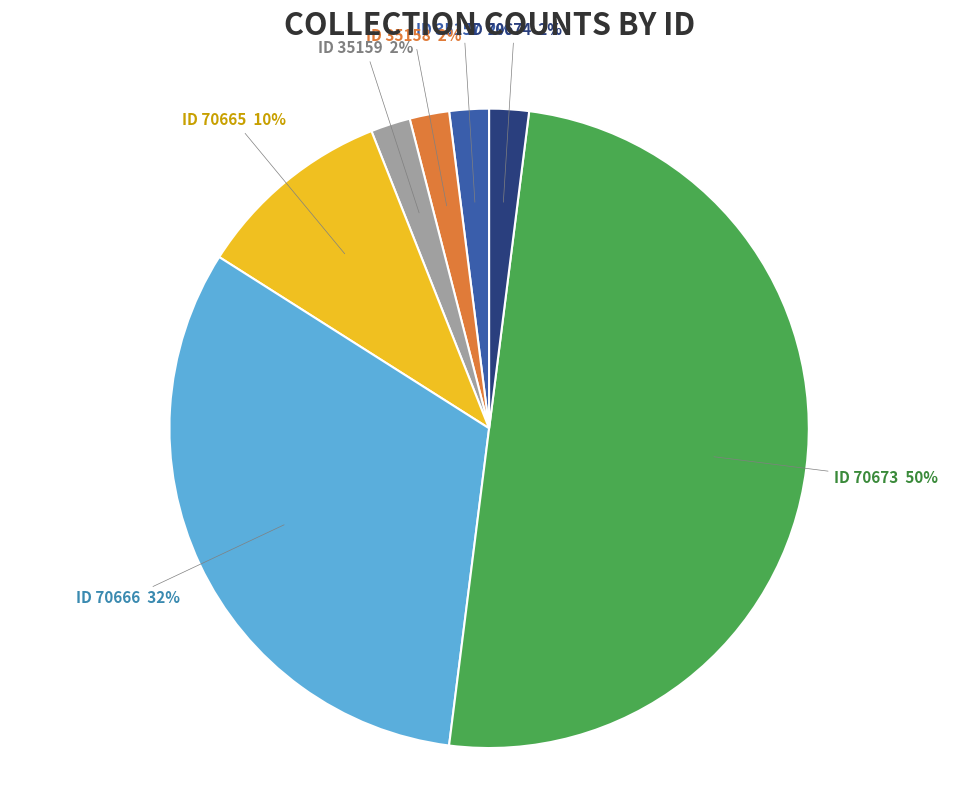

To the nearest percent, what is the average slice percentage?

14%